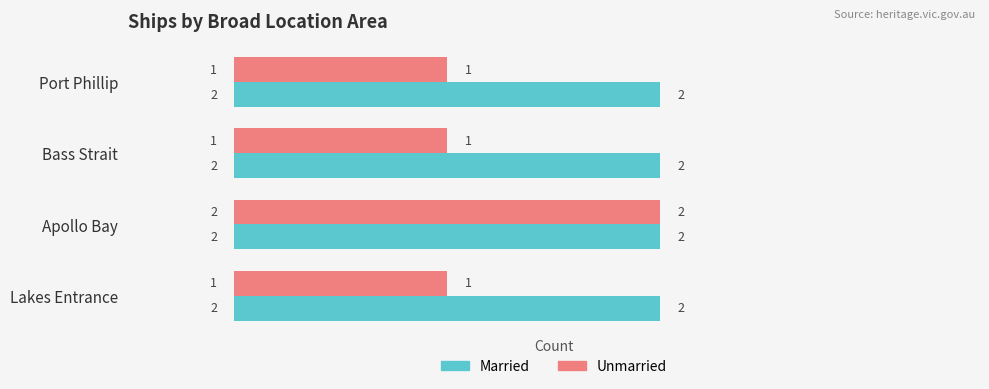

At how many categories does at least one series exceed 1?

4